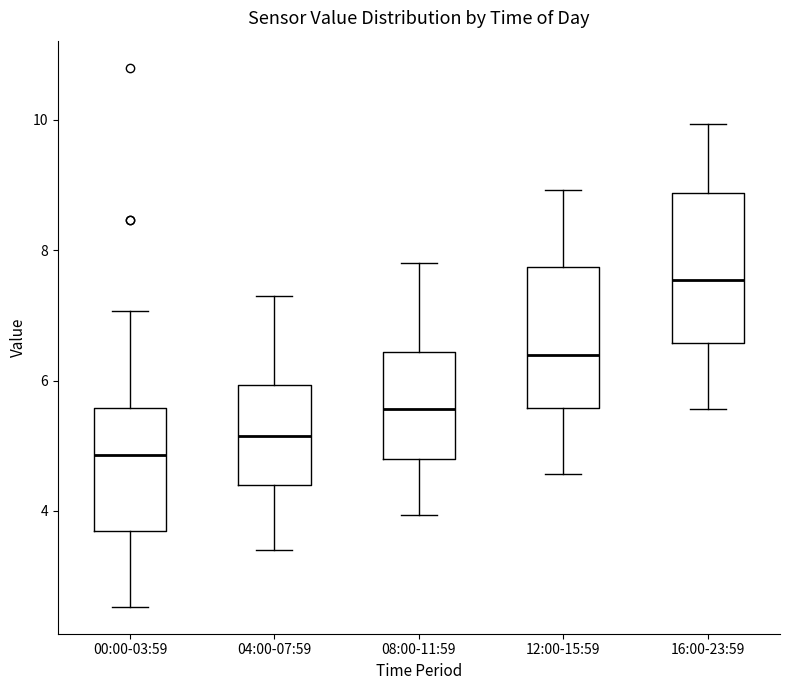

Where is the upper edge of the box for 08:00-11:59 on the y-axis? The values are not printed on the chart, so give them approximately, as read against the axis.

6.4